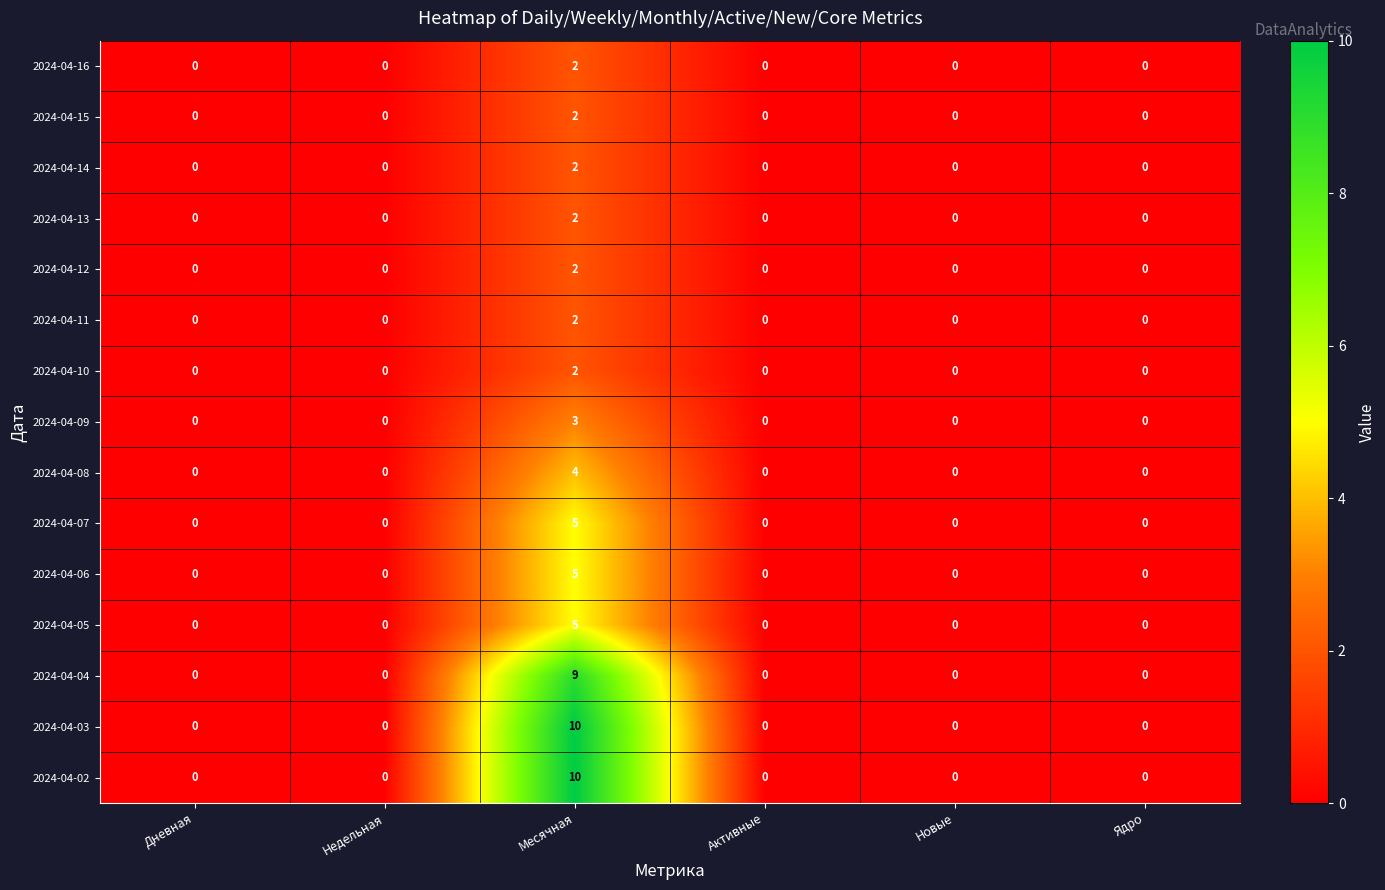

How many distinct data groups are displayed?

15